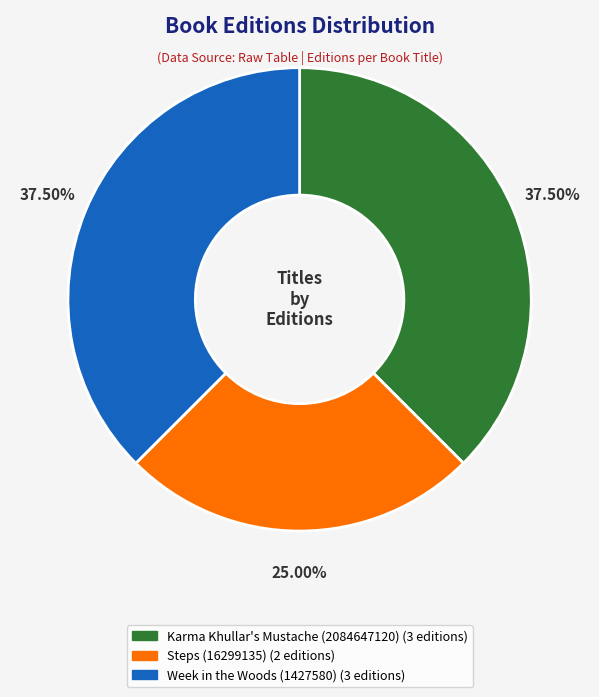

What is the smallest slice in the pie chart?

Steps (16299135)